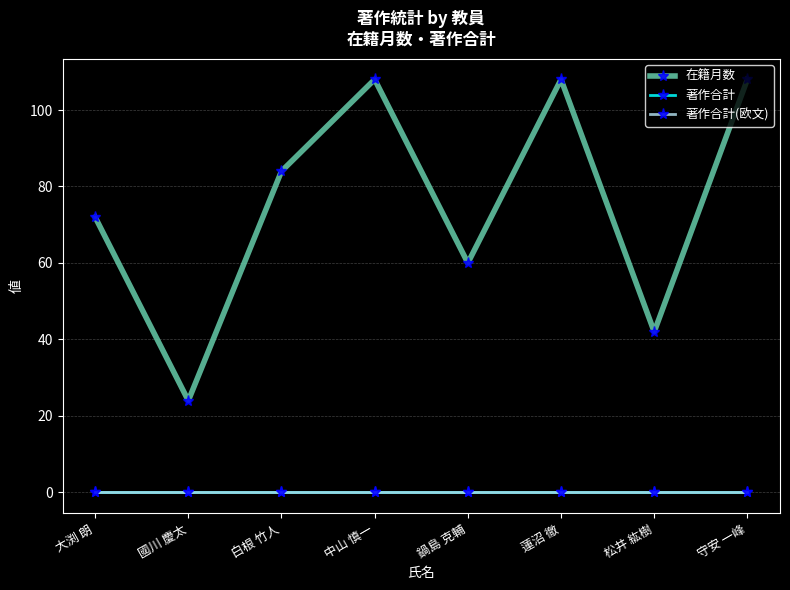

At 松井 紘樹, list the series in order from largest to smallest.

在籍月数, 著作合計, 著作合計(欧文)